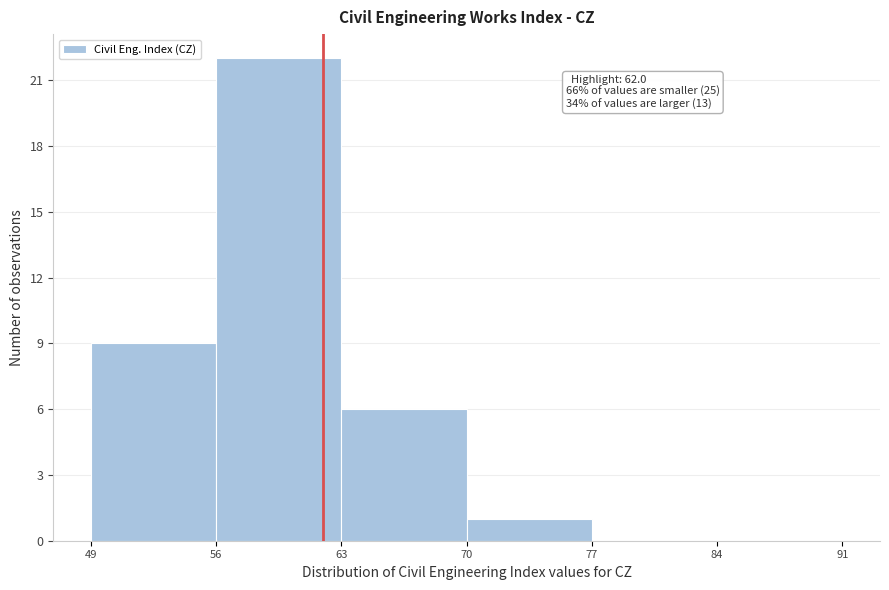

Over which range of the x-axis is the bar tallest?

56 to 63